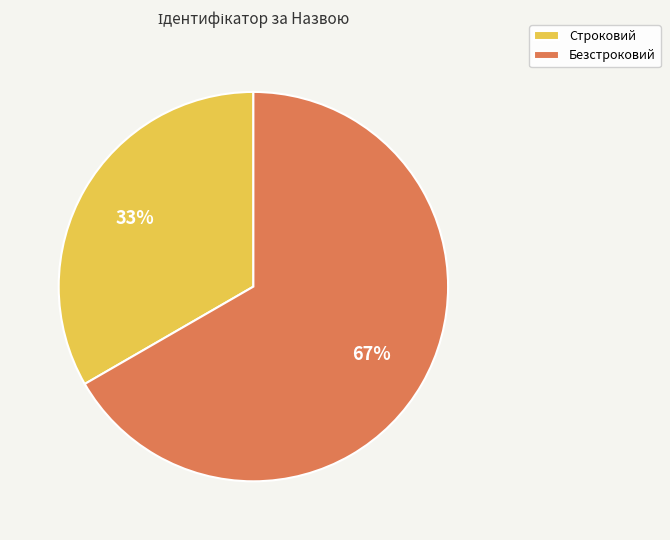

To the nearest percent, what is the combined percentage of Строковий and Безстроковий?

100%